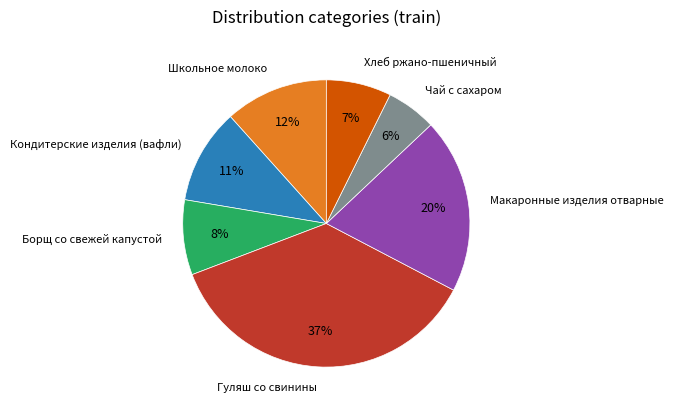

Is there a majority slice in this chart?

No